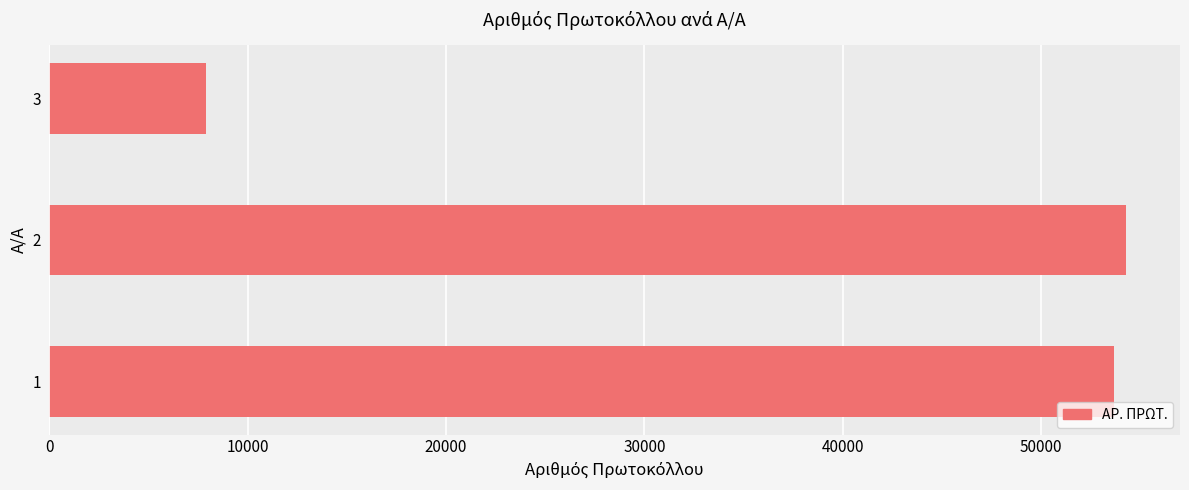

What is the change in value from 1 to 3?

-45732